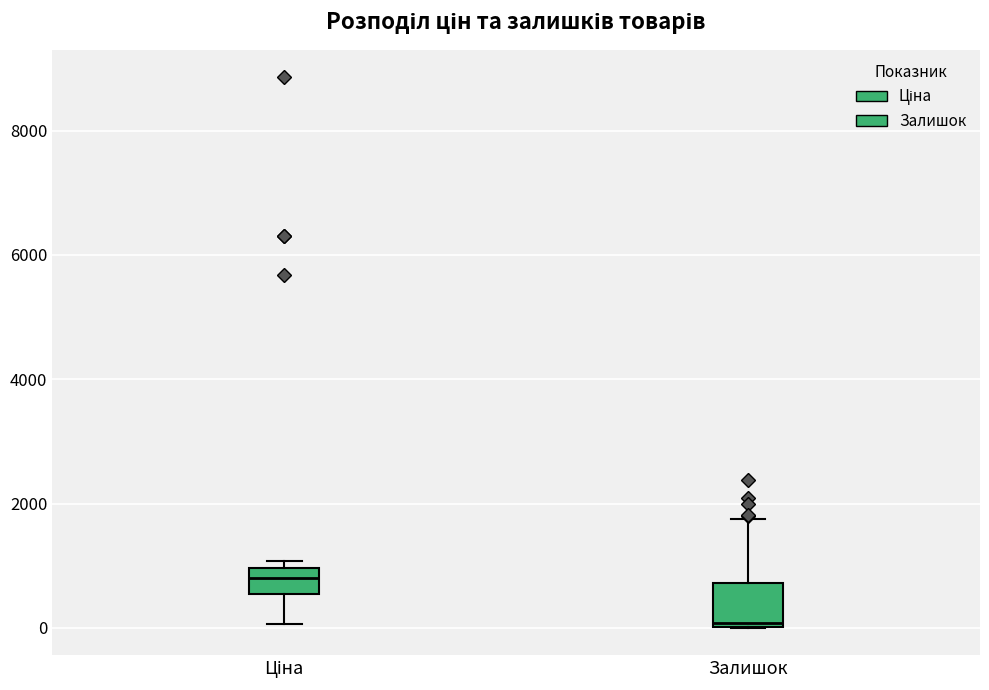

Where does the upper whisker of the box for Залишок end on the y-axis? The values are not printed on the chart, so give them approximately, as read against the axis.

1800